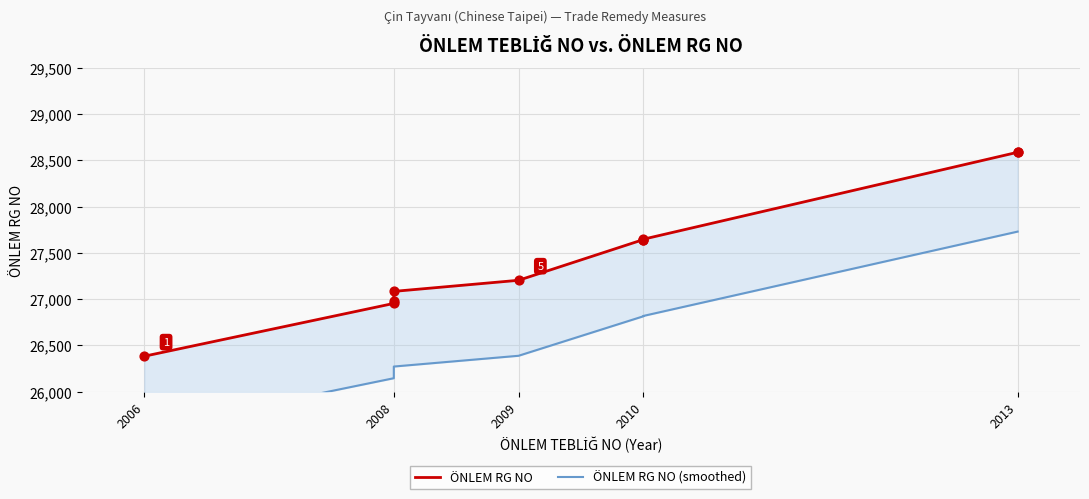

Is the value of ÖNLEM RG NO at 2008 greater than the value of ÖNLEM RG NO (smoothed) at 2008?

Yes